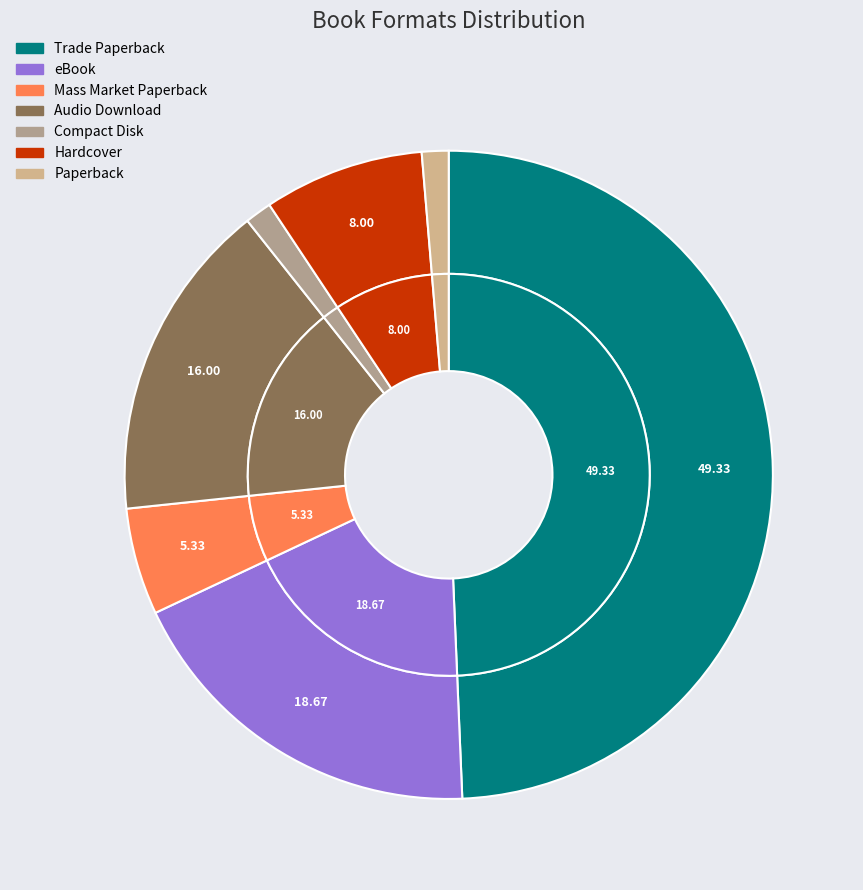

How many slices are in this pie chart?

7